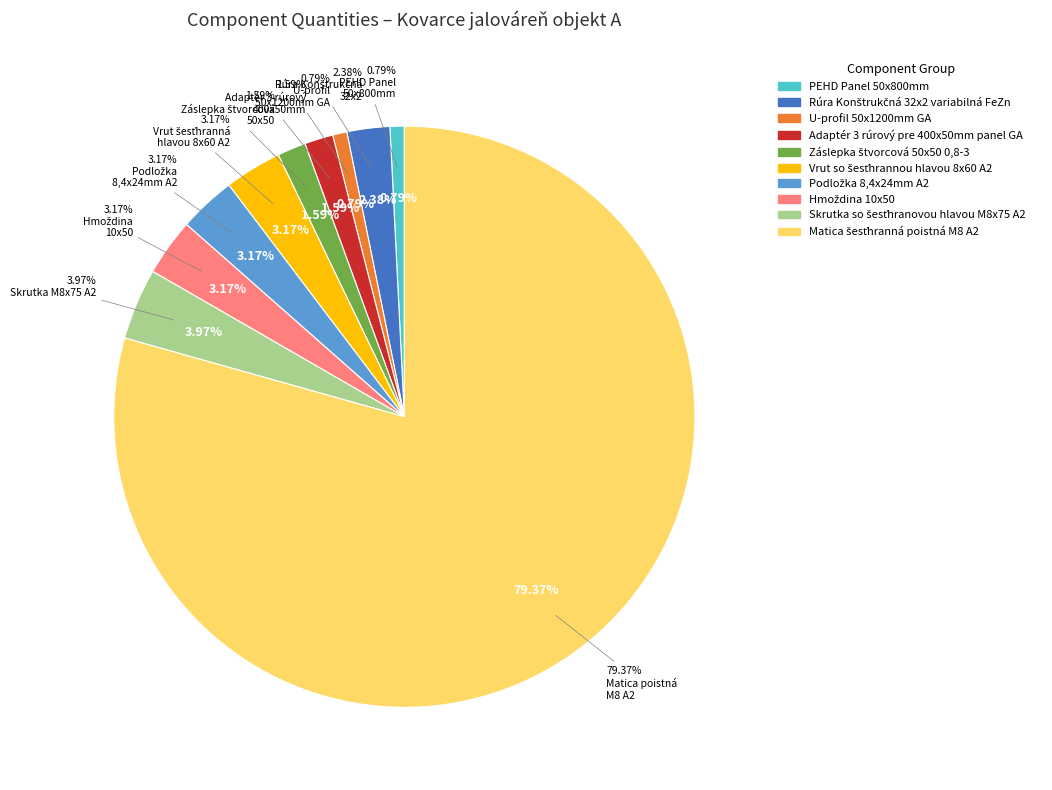

Count the number of slices in the pie.

10